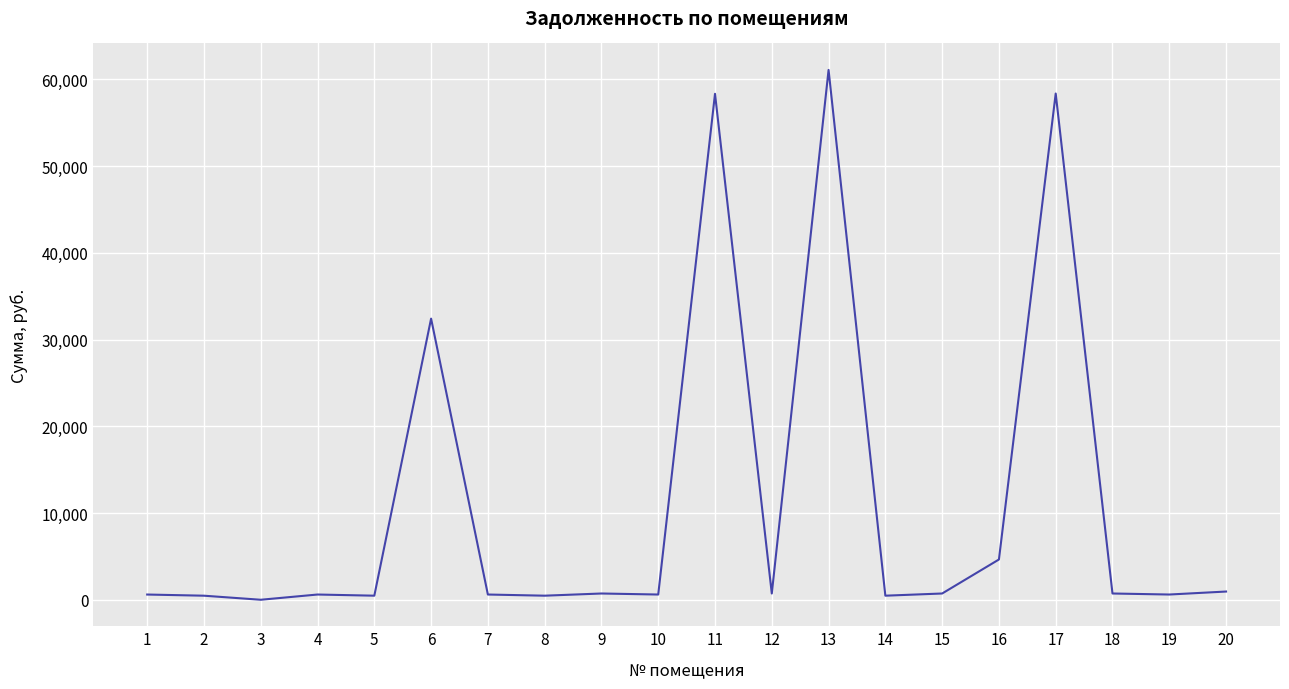

What is the ratio of the value at 9 to the value at 16?

0.2